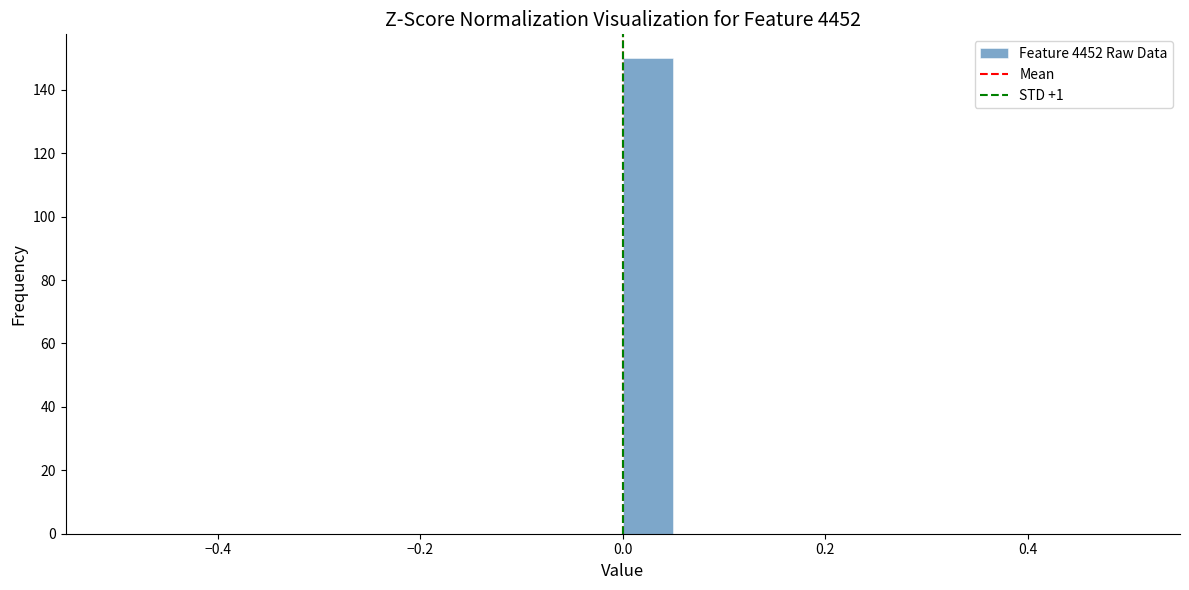

Around what value on the x-axis is the tallest bar? Give the approximate position of its centre, as read against the axis.

0.02